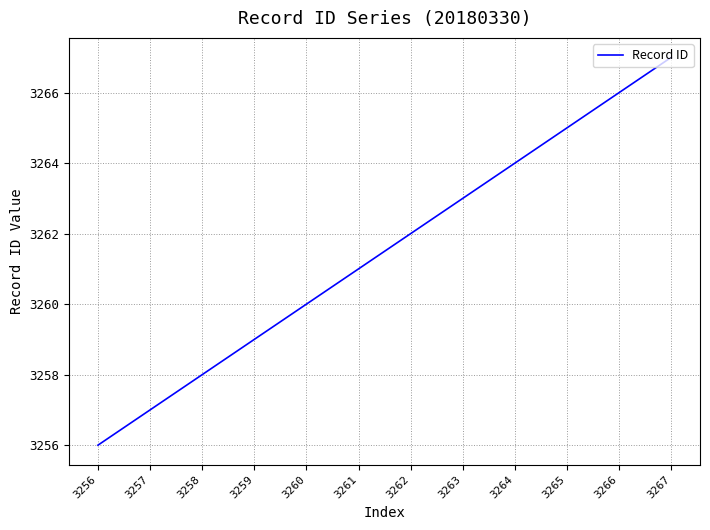

Approximately how many times larger is the value at 3265 compared to 3262?

1.0